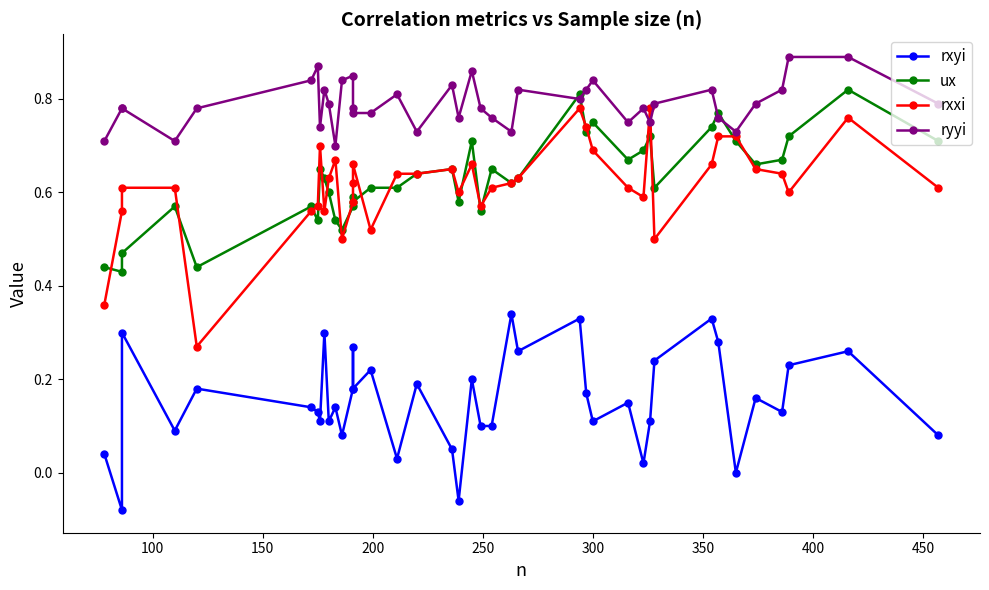

Which series has the widest spread of values?

rxxi